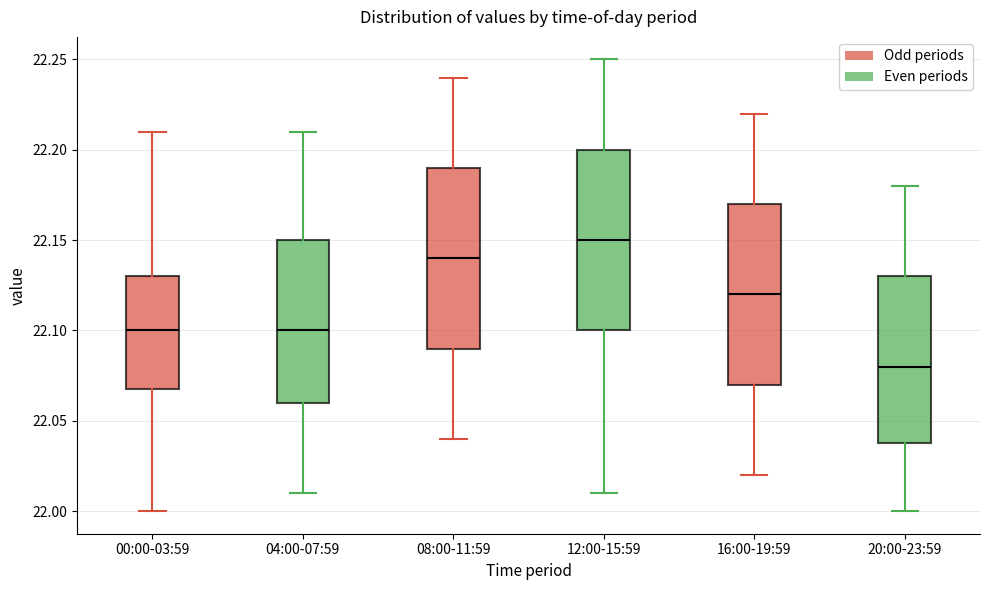

Which box has the highest median line?

12:00-15:59